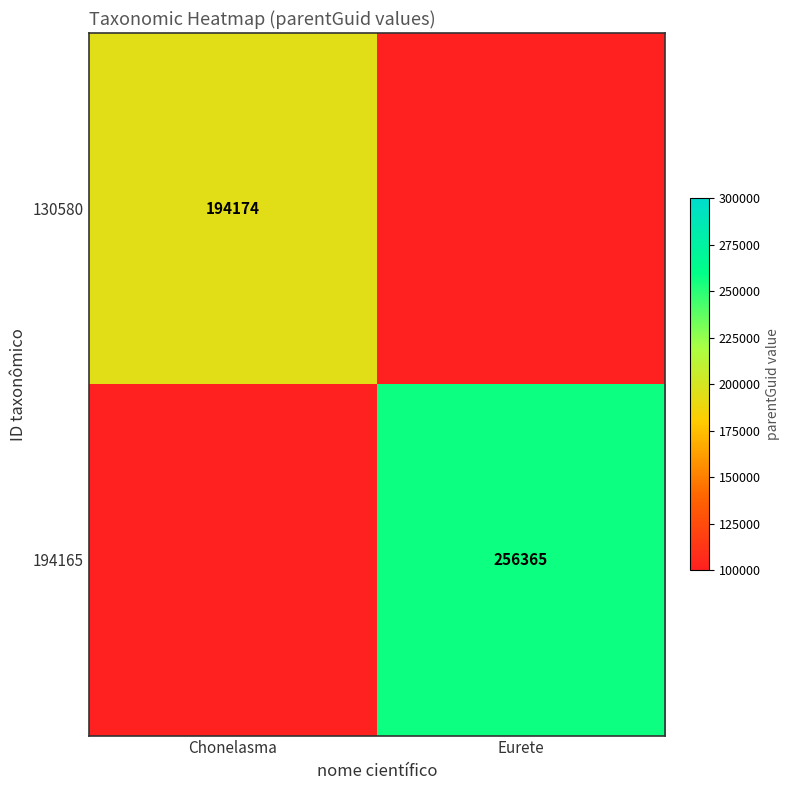

The 130580 series shows 113700.7 at Chonelasma. True or false?

False